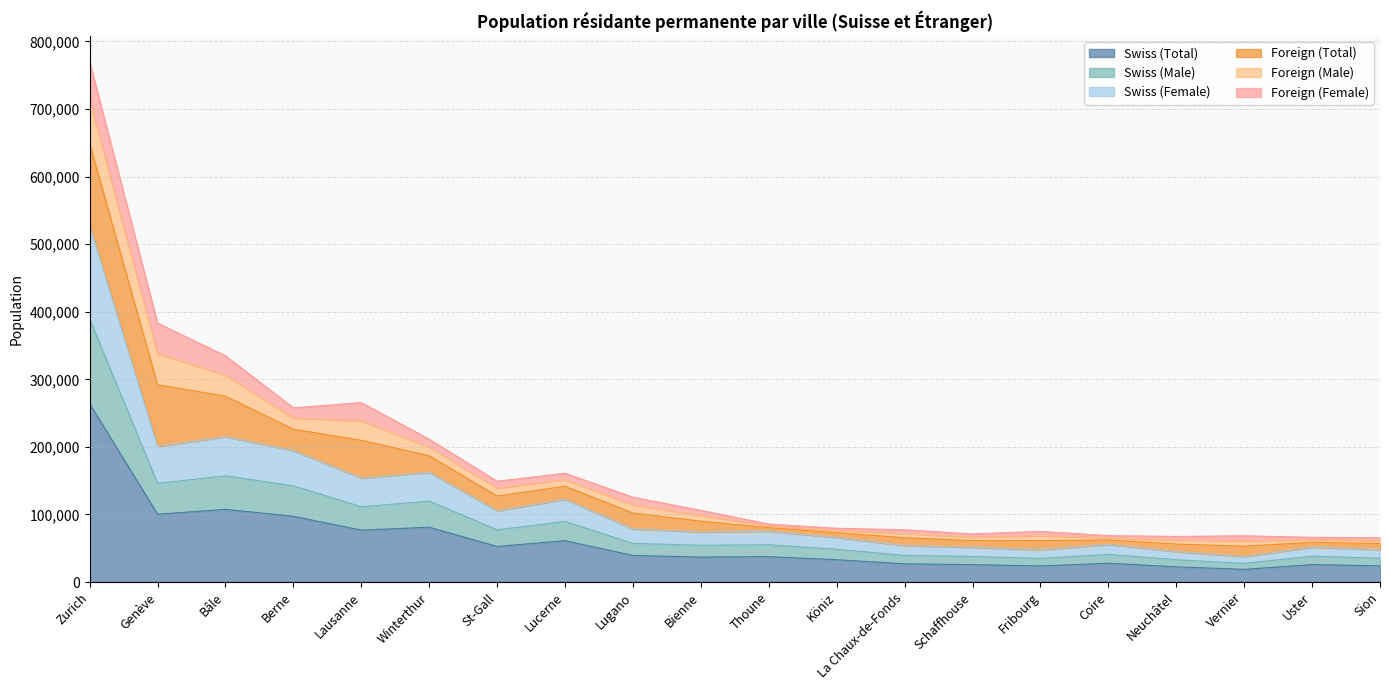

Which label corresponds to the smallest value in the chart?

Vernier